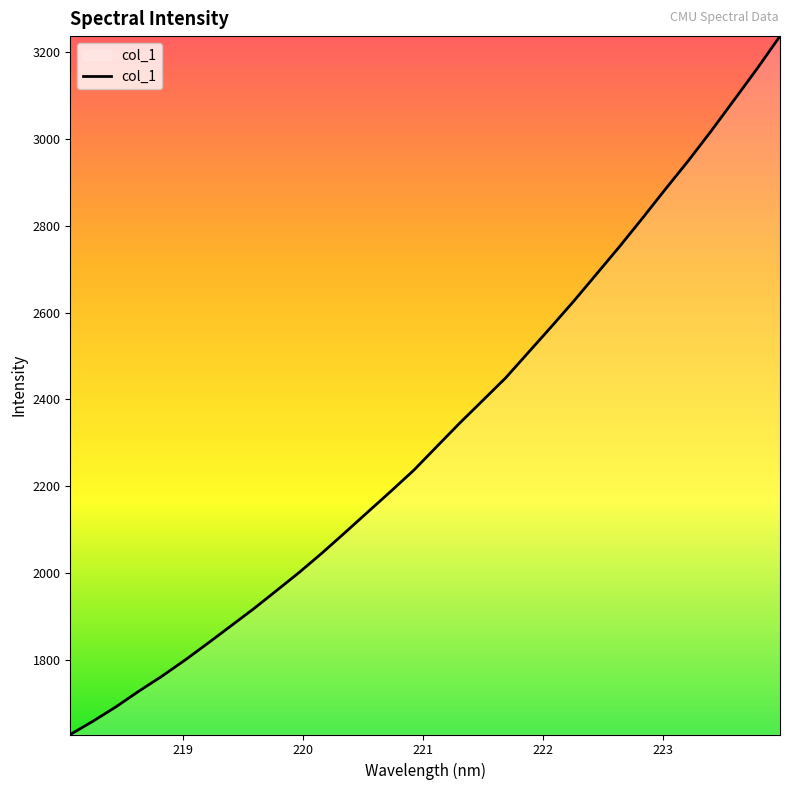

What is the minimum value shown in the chart?

1627.4